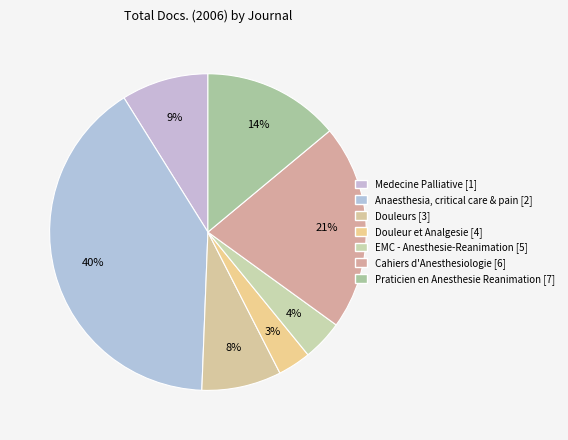

How many slices are in this pie chart?

7